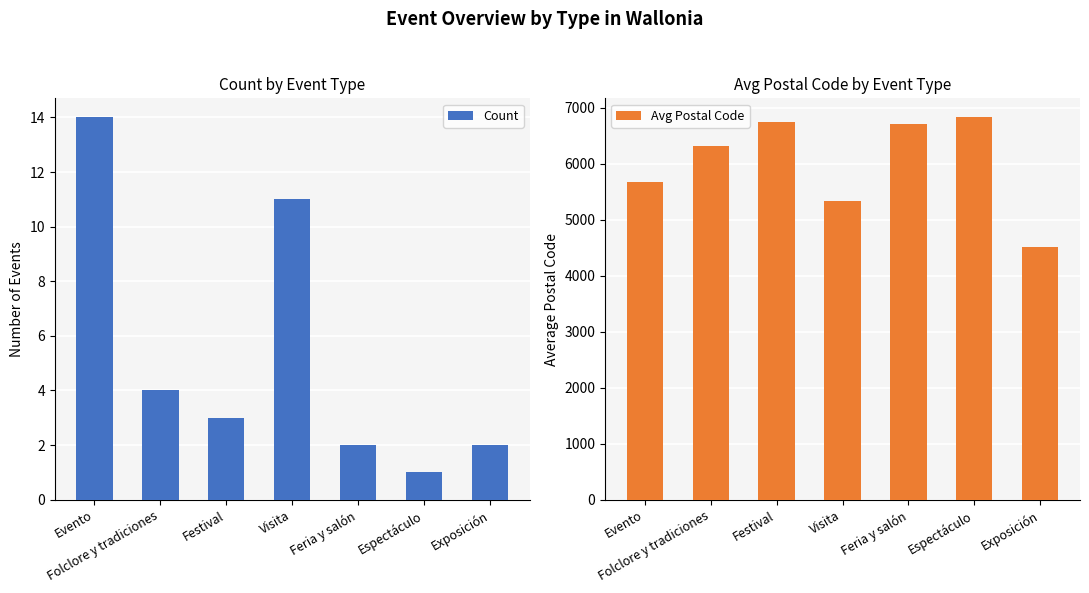

What position from the right is Evento?

7